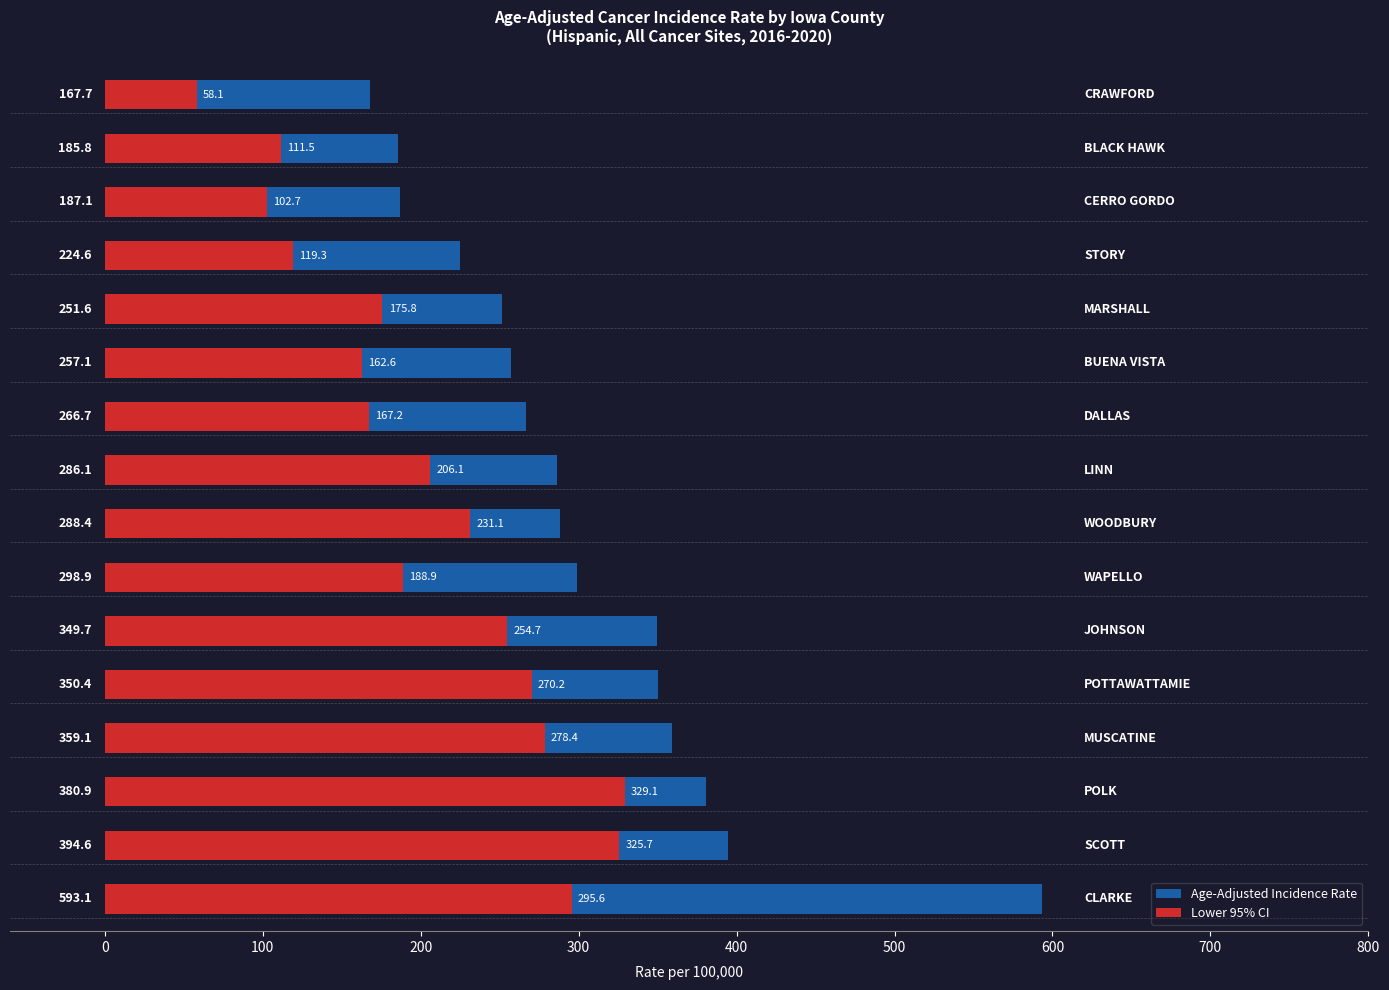

Is the value of Lower 95% CI at 200 greater than the value of Age-Adjusted Incidence Rate at 15?

Yes